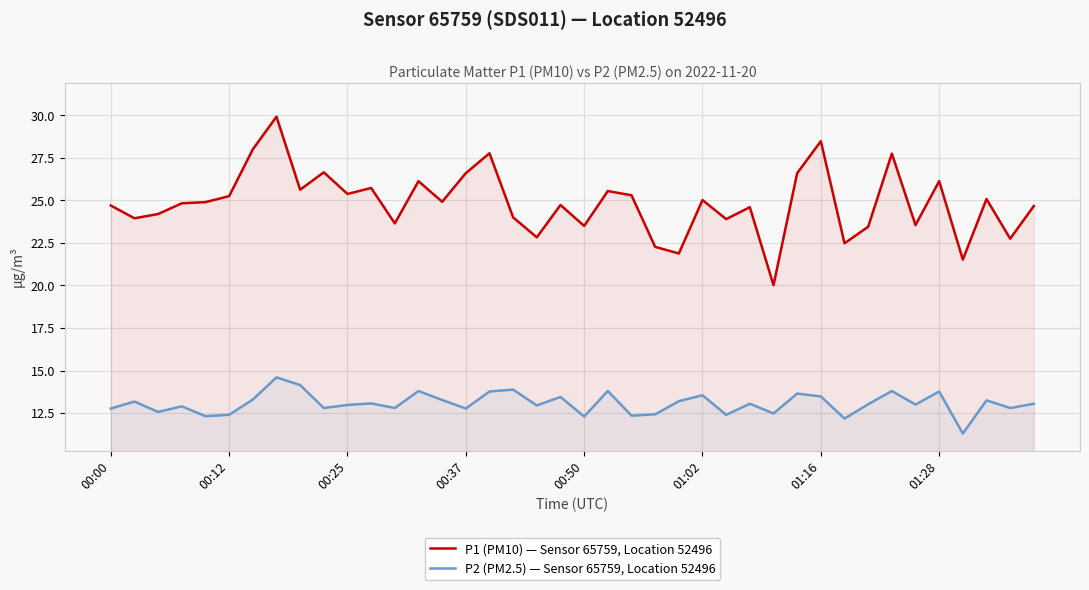

What is the sum of the P2 (PM2.5) — Sensor 65759, Location 52496 values at 22 and 19?

25.8